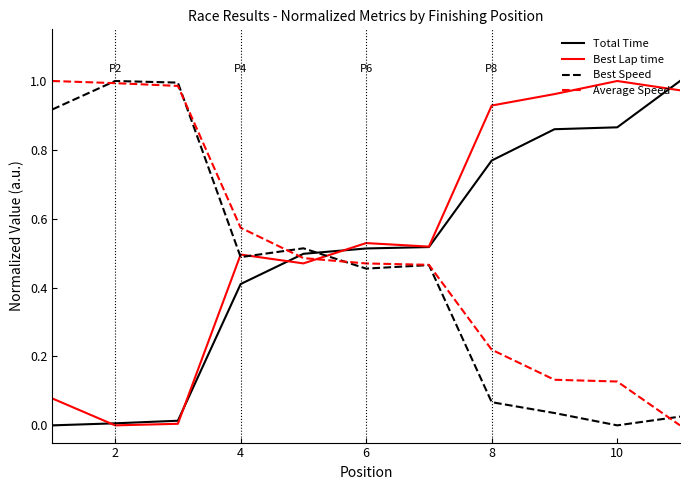

True or false: Average Speed and Best Lap time cross at least once.

True